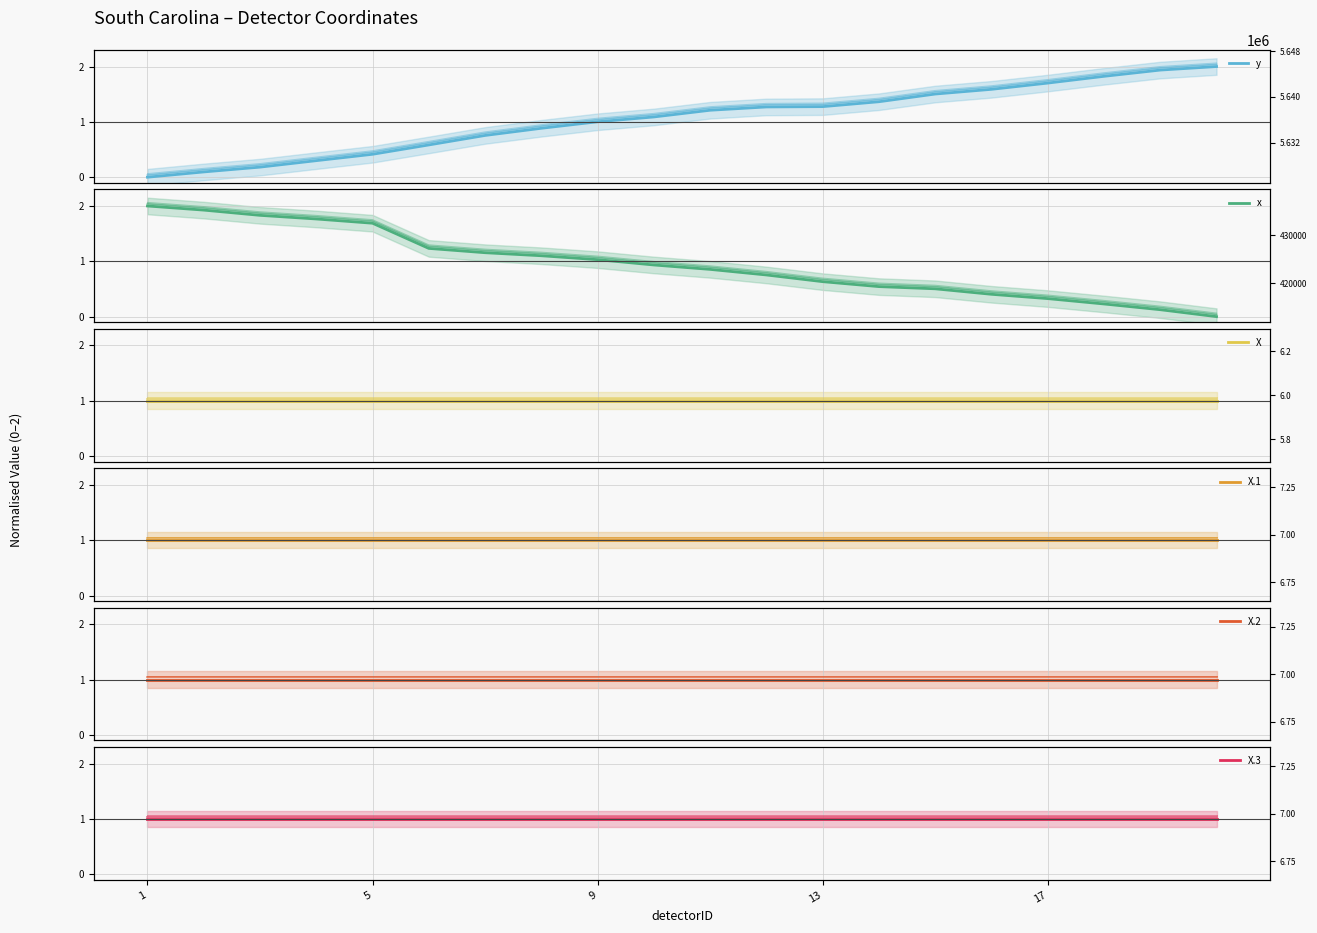

What is the difference between the highest and lowest values at 5?

1.3